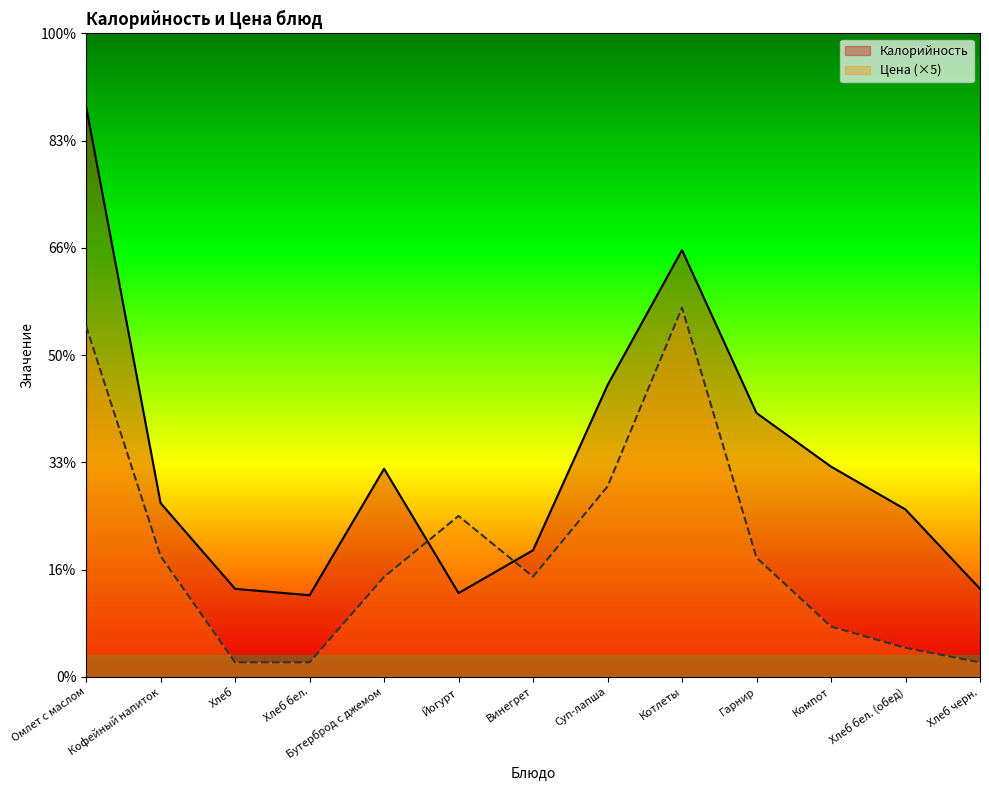

Does the chart have visible grid lines?

No